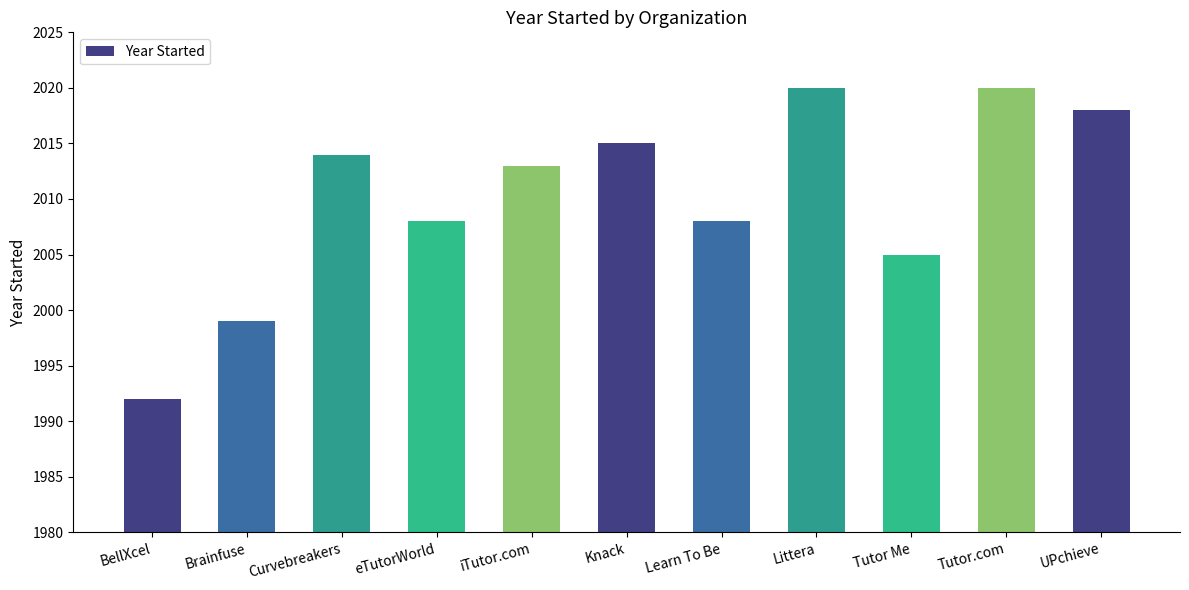

How many values are below 2013?

5